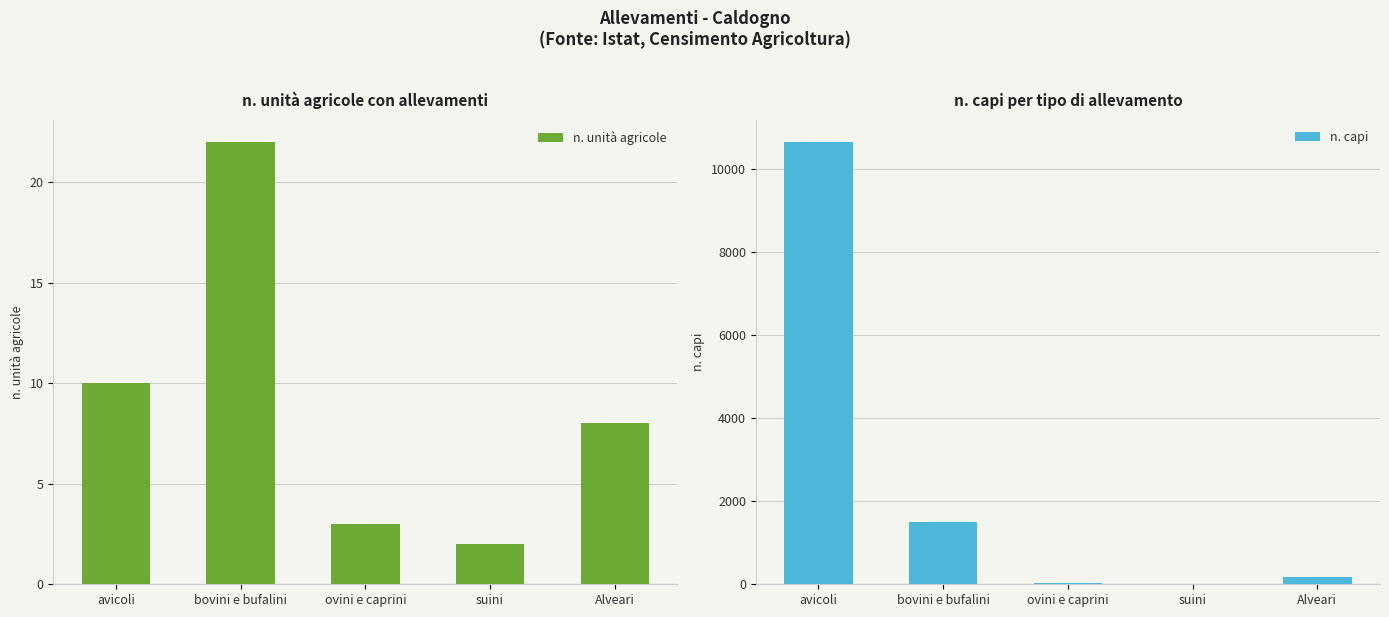

What is the difference between the n. capi values at suini and Alveari?

162